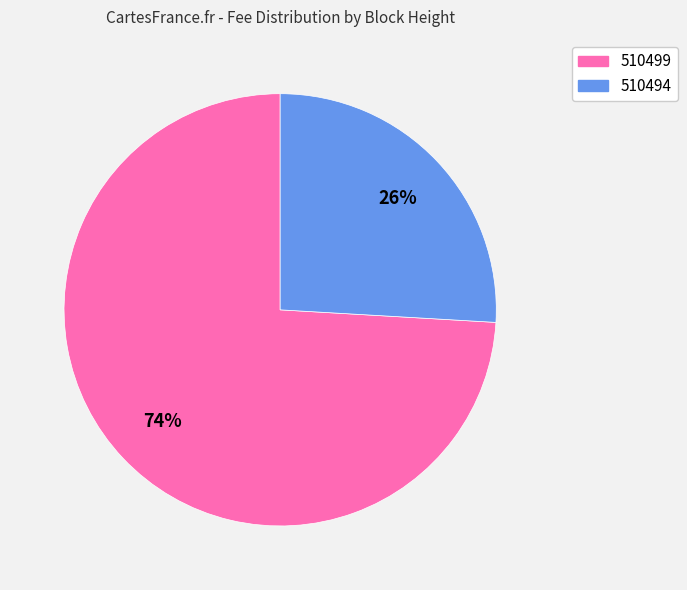

To the nearest percent, what is the difference between the 510499 and 510494 slice percentages?

48%